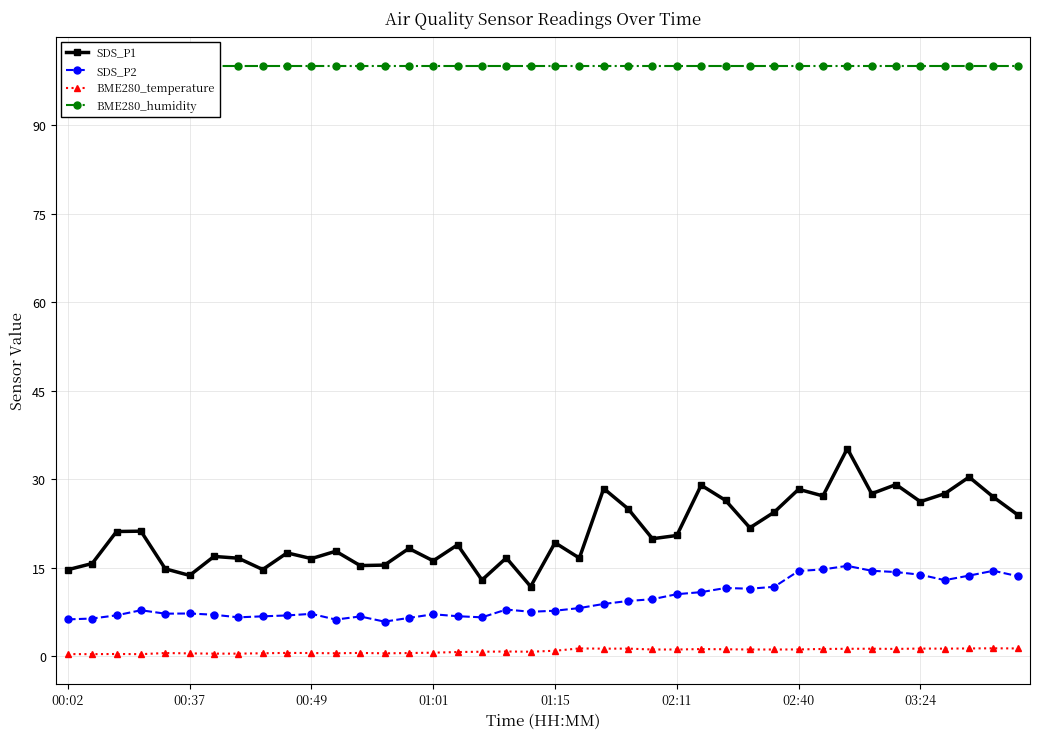

True or false: BME280_temperature has more than 0 points higher than both neighbors.

True